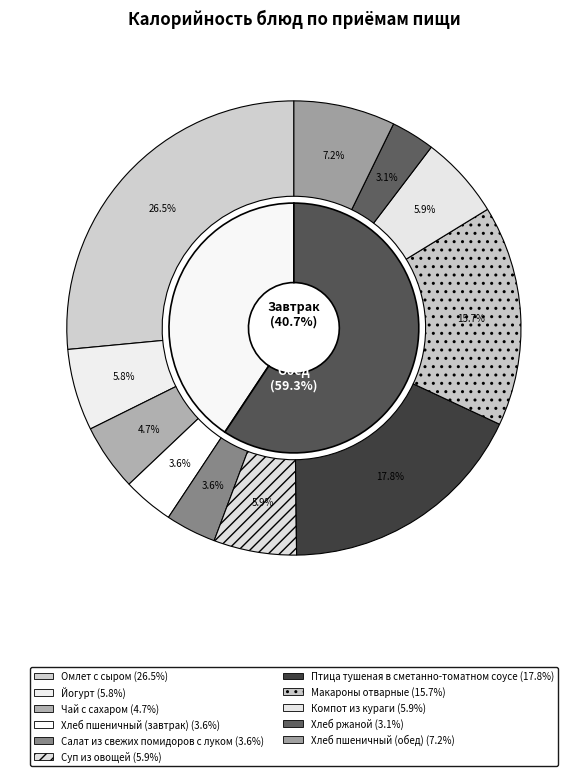

Which has a higher value, Йогурт or Омлет с сыром?

Омлет с сыром